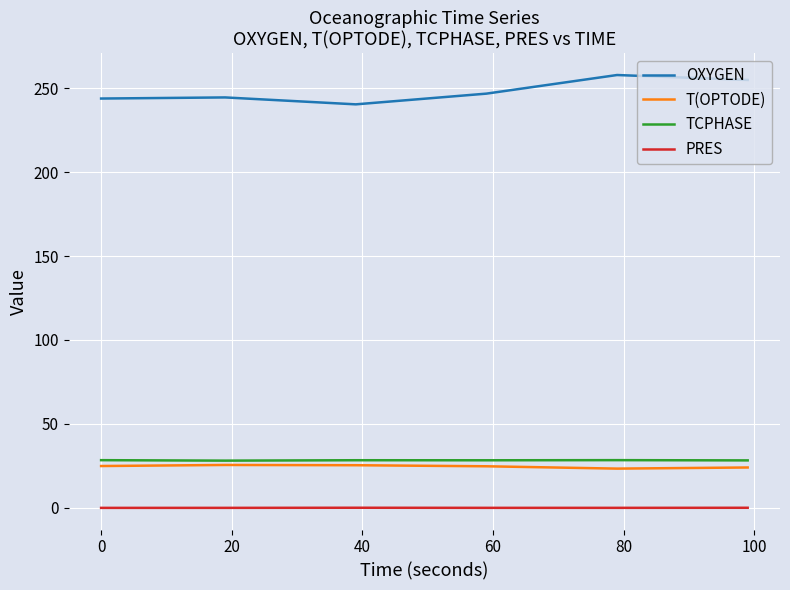

True or false: OXYGEN and PRES cross at least once.

False